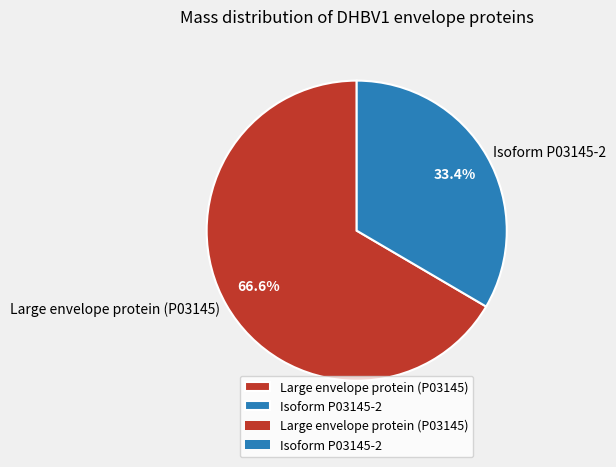

Is there any slice that represents more than half of the pie?

Yes